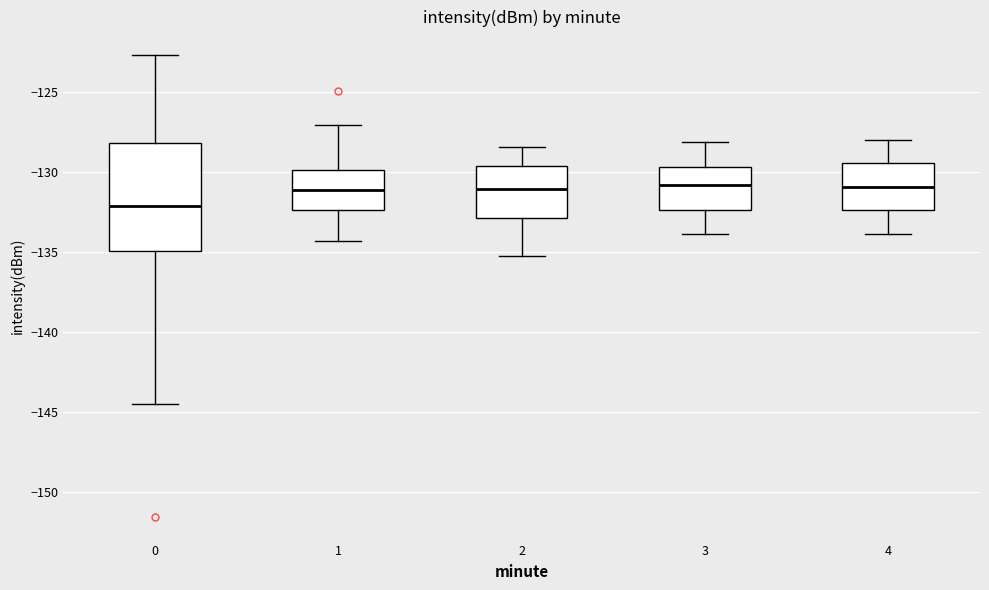

Reading left to right, read every box against the y-axis: the position of its median line, the range the box covers, and the ends of its whiskers. The values are not printed on the chart, so give them approximately, as read against the axis.

0: median -132.0, box -135.0 to -128.0, whiskers -144.5 to -122.5
1: median -131.0, box -132.5 to -130.0, whiskers -134.5 to -127.0
2: median -131.0, box -133.0 to -129.5, whiskers -135.0 to -128.5
3: median -131.0, box -132.5 to -129.5, whiskers -134.0 to -128.0
4: median -131.0, box -132.5 to -129.5, whiskers -134.0 to -128.0